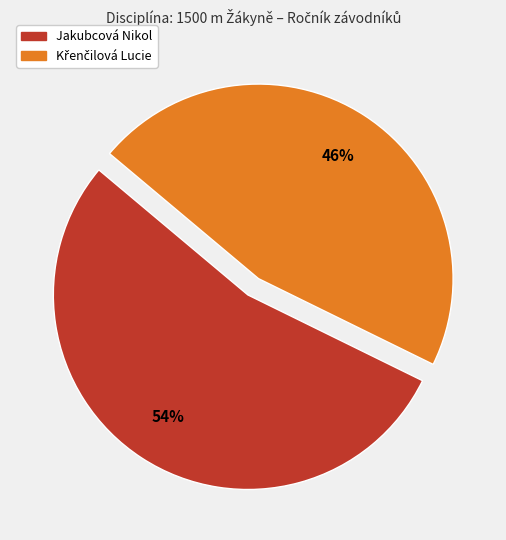

True or false: Jakubcová Nikol accounts for 48% of the total.

False